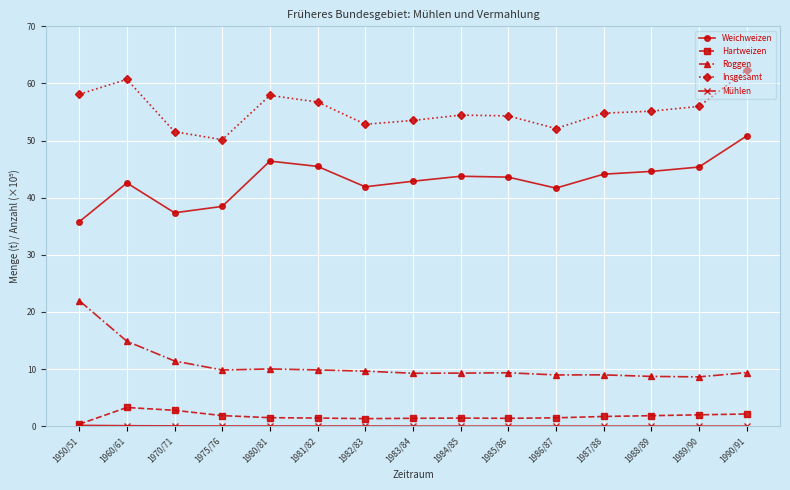

How many series are shown in this chart?

5